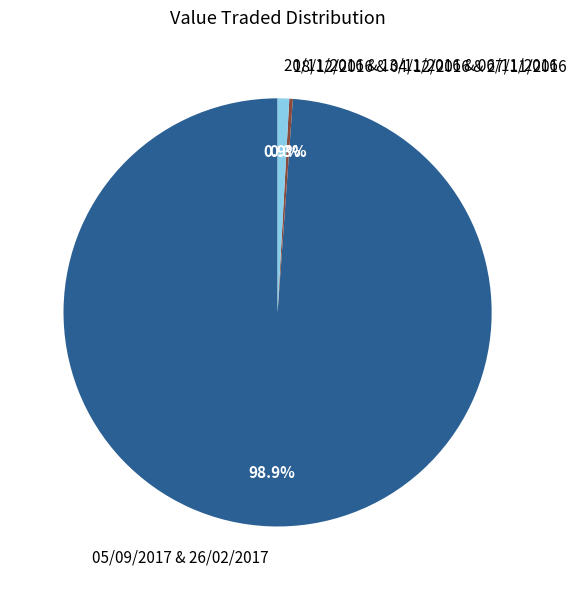

How much of the chart is everything except 20/11/2016 & 13/11/2016 & 06/11/2016?

99.1%